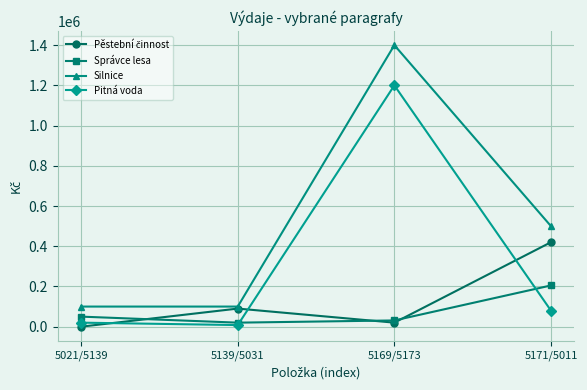

How many series are shown in this chart?

4